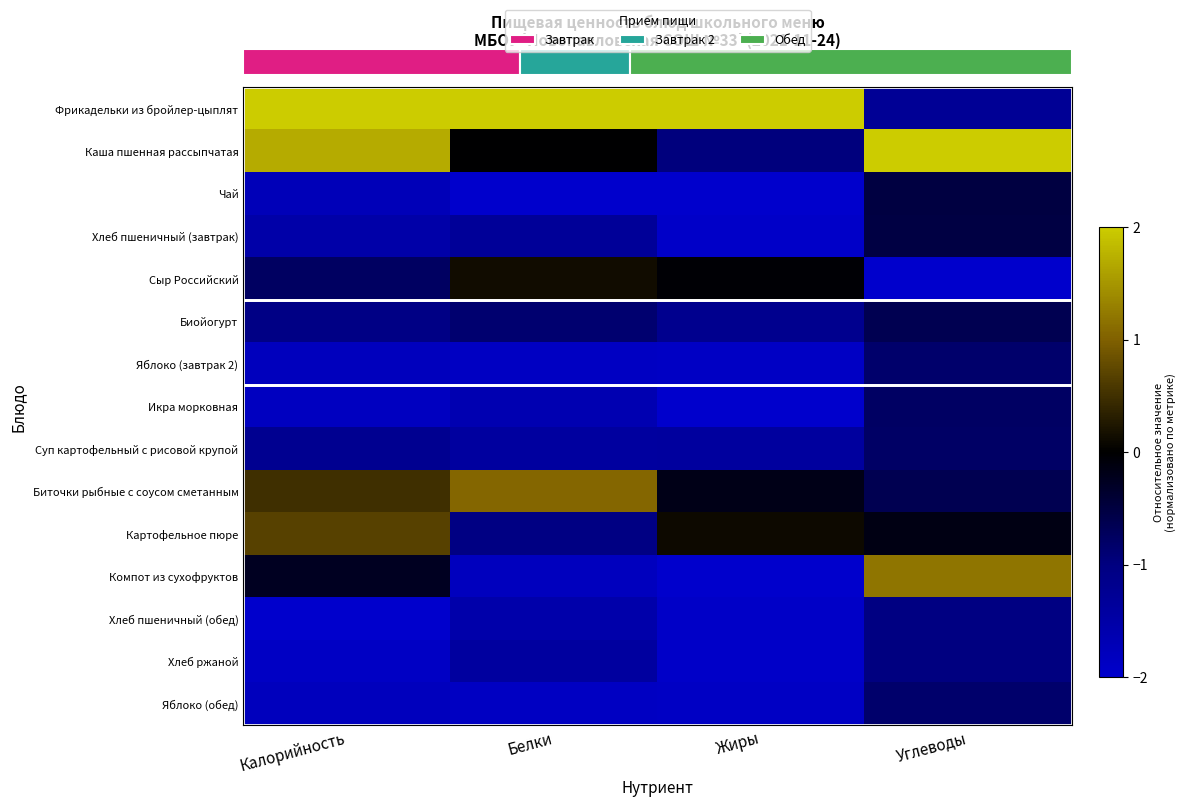

How many categories are shown in the chart?

4